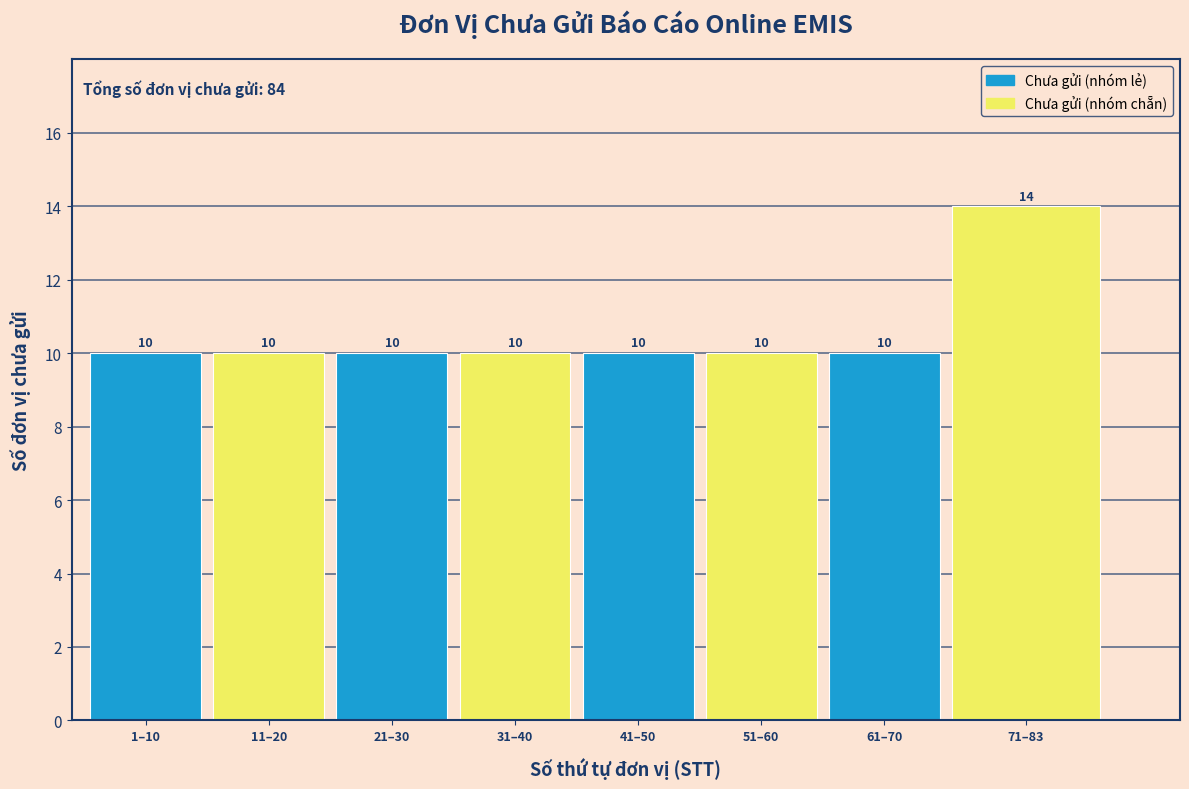

Reading left to right, transcribe all the data shown in this chart.

10	10	10	10	10	10	10	14